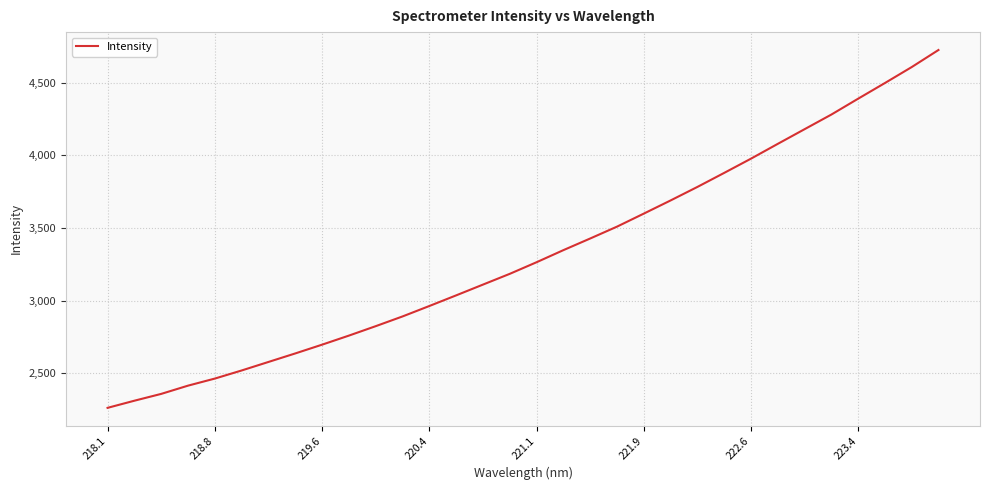

What is the difference between the maximum and minimum values?

2464.9